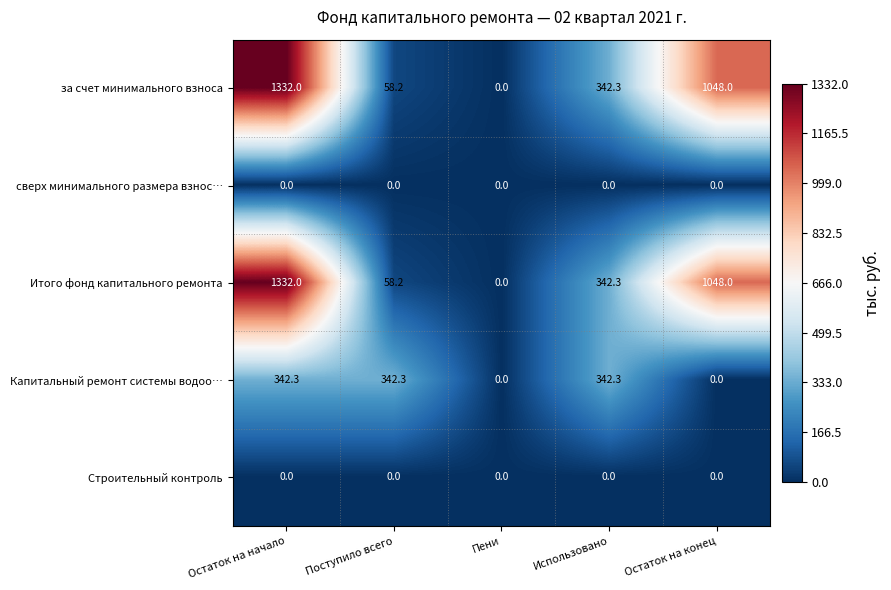

What is the sum of all за счет минимального взноса values?

2780.5